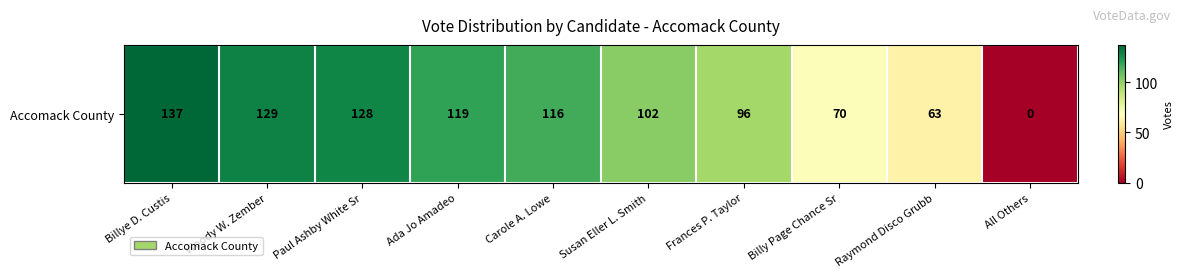

The value at Paul Ashby White Sr is 128. True or false?

True